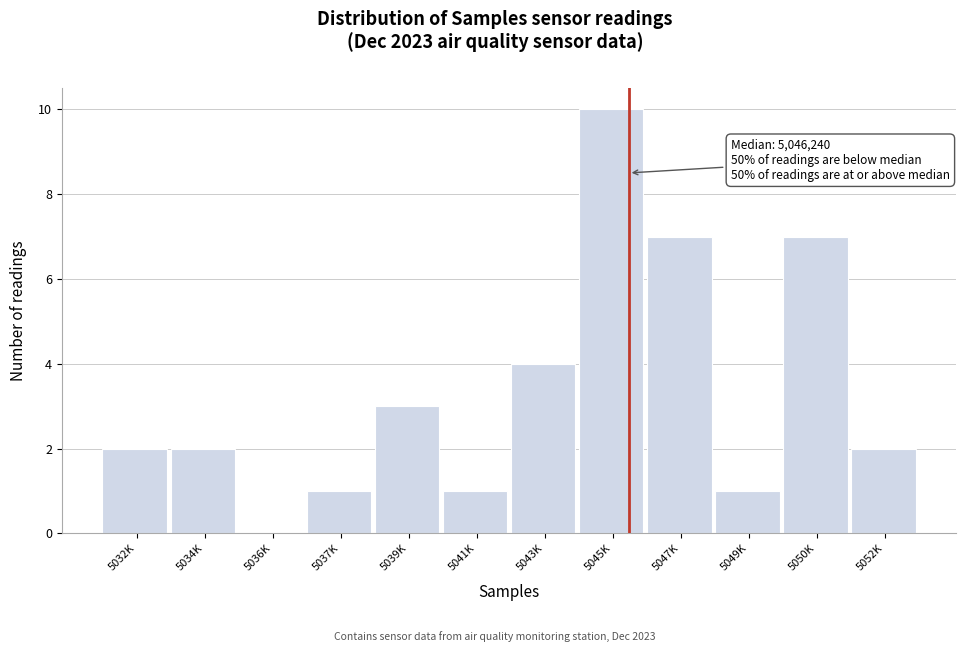

Reading right to left, transcribe all the data shown in this chart.

5052K=2	5050K=7	5049K=1	5047K=7	5045K=10	5043K=4	5041K=1	5039K=3	5037K=1	5036K=0	5034K=2	5032K=2